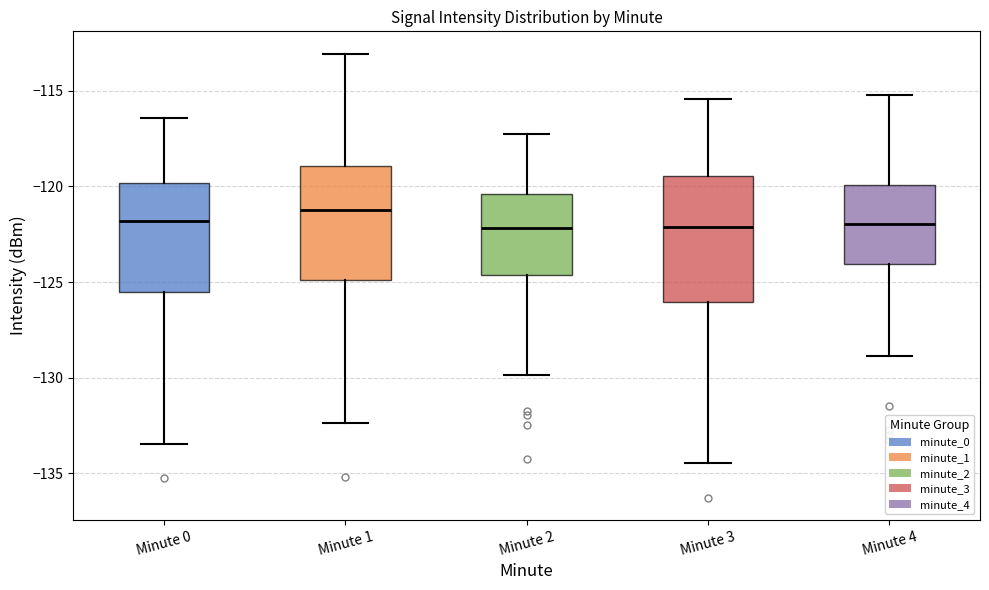

Which box is the tallest, from its lower edge to its upper edge?

Minute 3